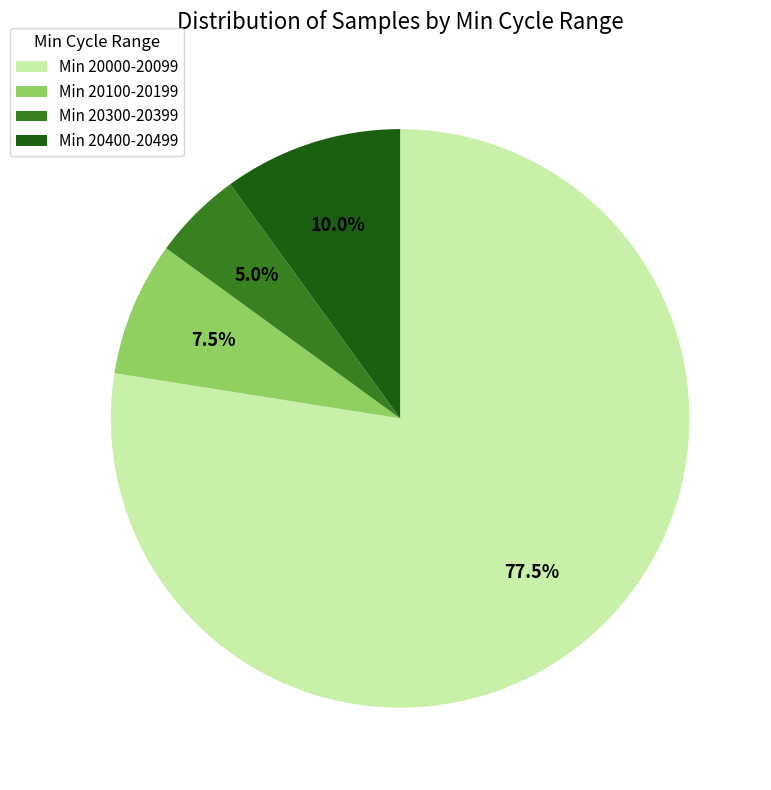

Which slice represents more than half of the pie?

Min 20000-20099